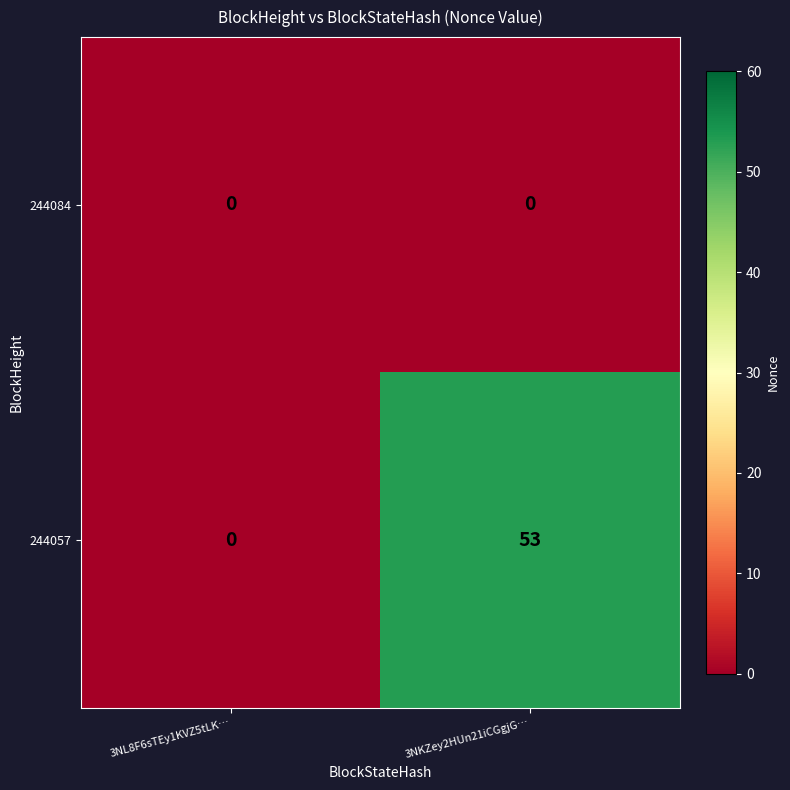

Which series has the widest spread of values?

244057